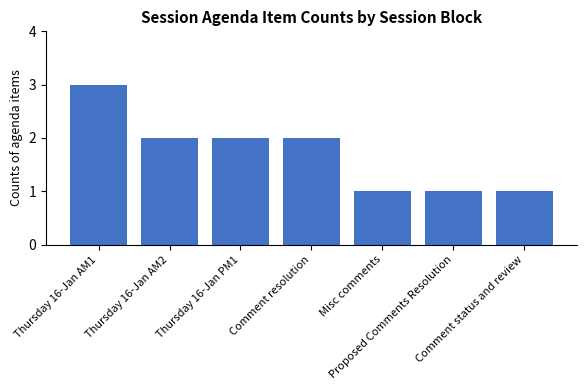

Approximately how many times larger is the value at Proposed Comments Resolution compared to Thursday 16-Jan PM1?

0.5